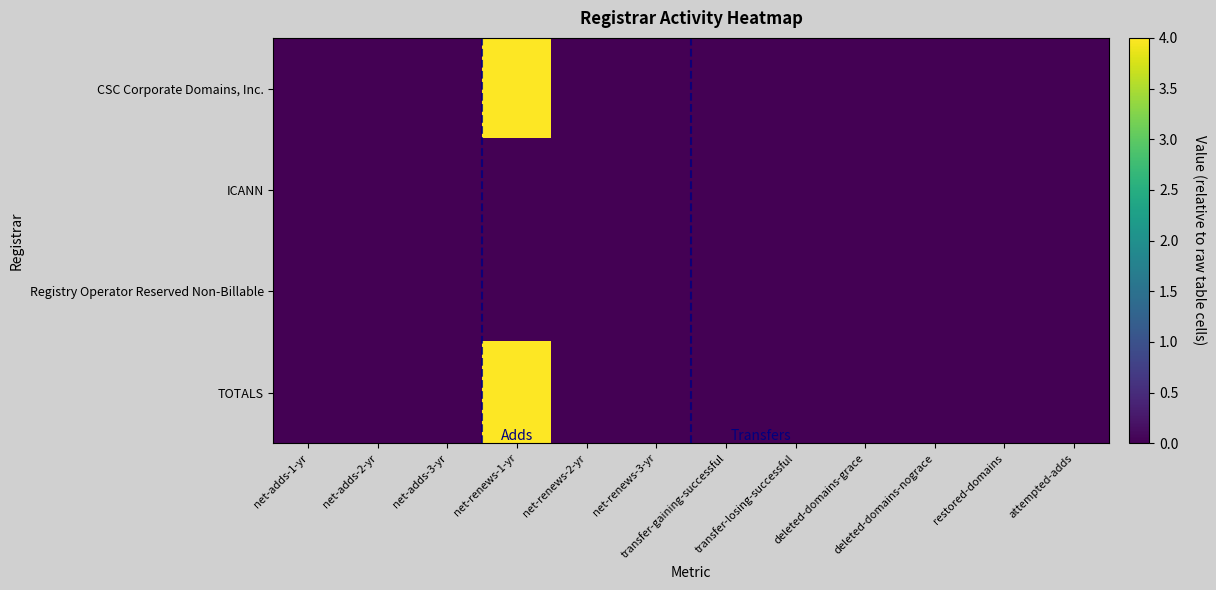

Which series has the largest total across all categories?

CSC Corporate Domains, Inc.